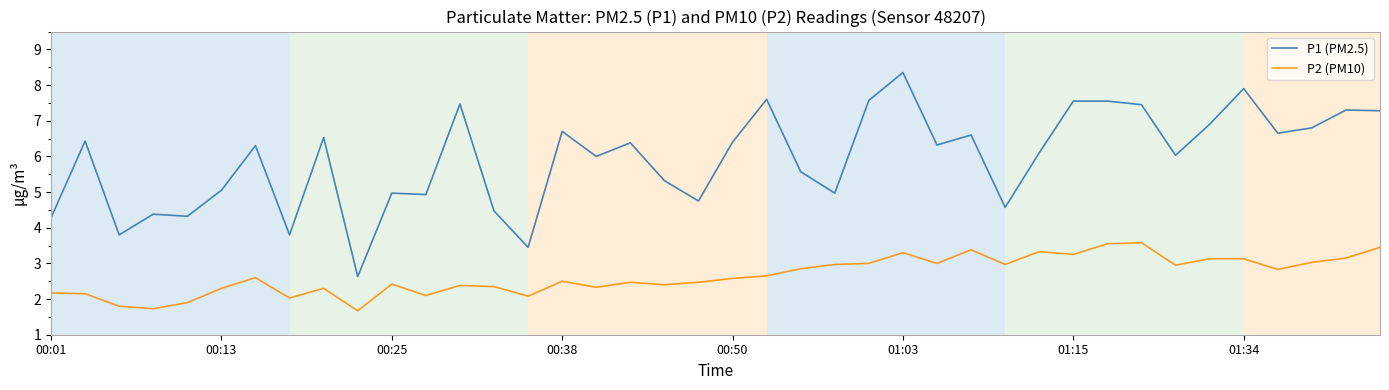

List the series in order of their peak value, highest first.

P1 (PM2.5), P2 (PM10)